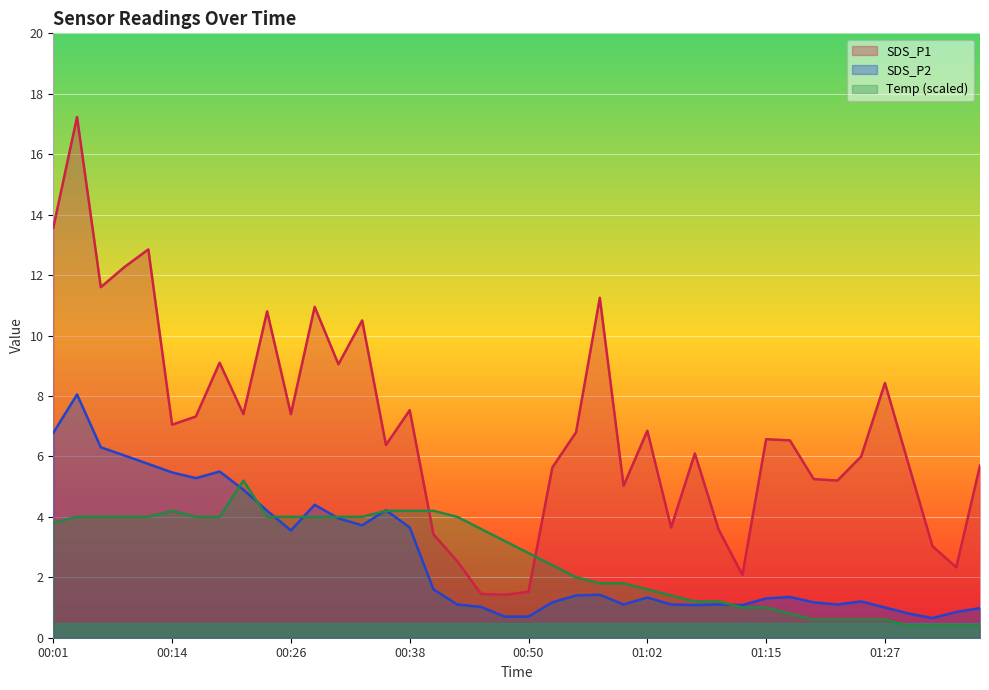

What are all the series names shown in the legend?

SDS_P1, SDS_P2, Temp (scaled)